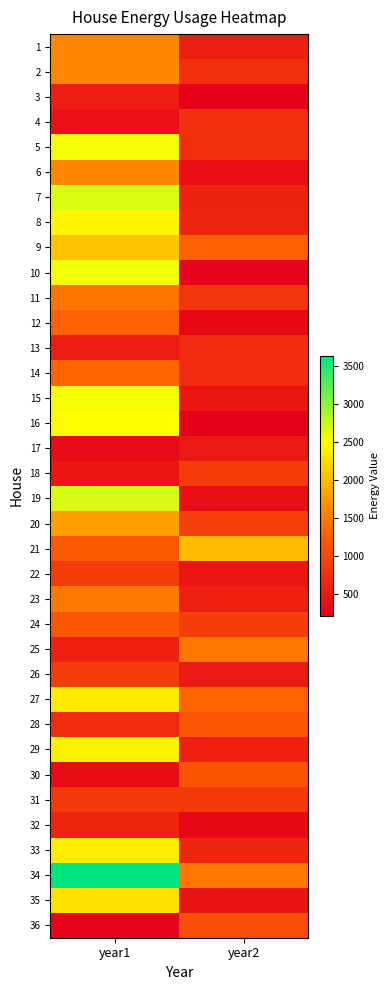

Reading right to left, what are all the values shown in this chart?

1: year2=551.9	year1=1602.1
2: year2=746.4	year1=1606.6
3: year2=230.5	year1=555.6
4: year2=756.2	year1=412.4
5: year2=748.5	year1=2543.4
6: year2=380.0	year1=1590.5
7: year2=606.5	year1=2658.2
8: year2=613.2	year1=2431.0
9: year2=1280.5	year1=2050.3
10: year2=252.3	year1=2547.6
11: year2=809.8	year1=1460.2
12: year2=302.9	year1=1298.1
13: year2=702.6	year1=537.6
14: year2=695.0	year1=1355.3
15: year2=472.7	year1=2533.2
16: year2=213.4	year1=2494.2
17: year2=505.5	year1=337.2
18: year2=876.5	year1=470.5
19: year2=366.7	year1=2671.9
20: year2=928.3	year1=1770.8
21: year2=1993.4	year1=1218.7
22: year2=472.0	year1=879.1
23: year2=563.1	year1=1498.8
24: year2=915.6	year1=1186.6
25: year2=1485.4	year1=561.7
26: year2=504.1	year1=903.7
27: year2=1324.5	year1=2338.1
28: year2=1178.4	year1=691.3
29: year2=580.5	year1=2382.7
30: year2=1144.2	year1=350.1
31: year2=853.5	year1=869.5
32: year2=314.6	year1=621.3
33: year2=643.1	year1=2356.5
34: year2=1482.6	year1=3634.0
35: year2=430.2	year1=2279.0
36: year2=1093.5	year1=246.1